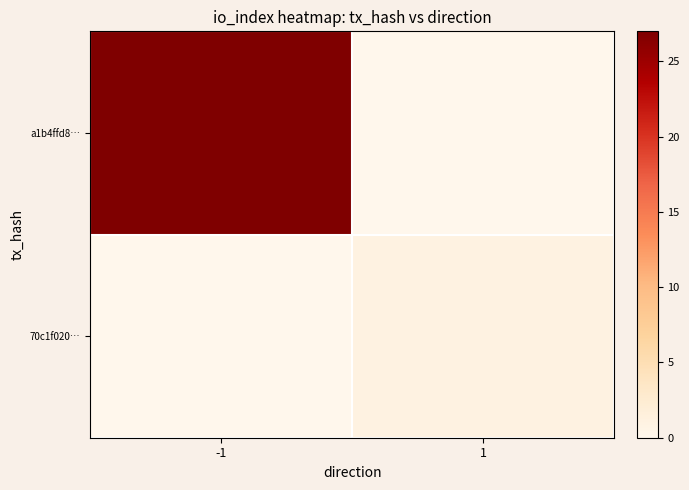

Which label corresponds to the largest value in the chart?

-1